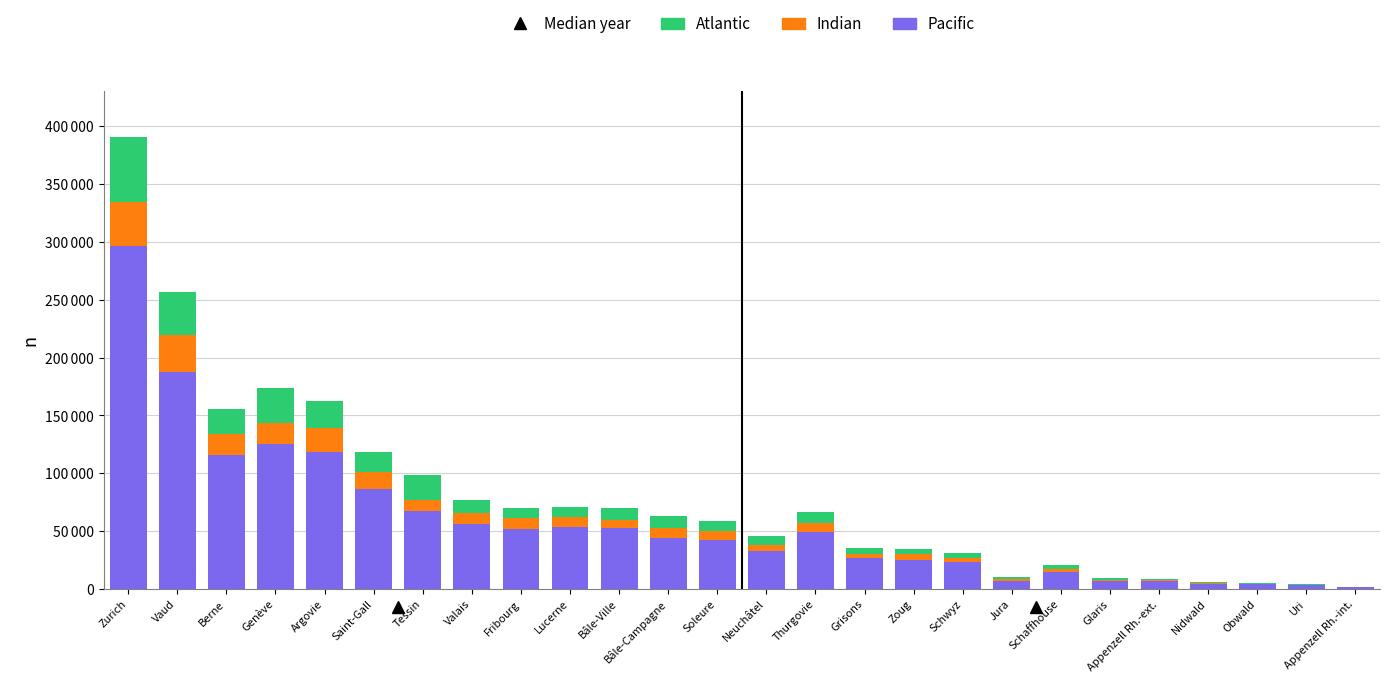

Does the chart contain stacked bars?

Yes